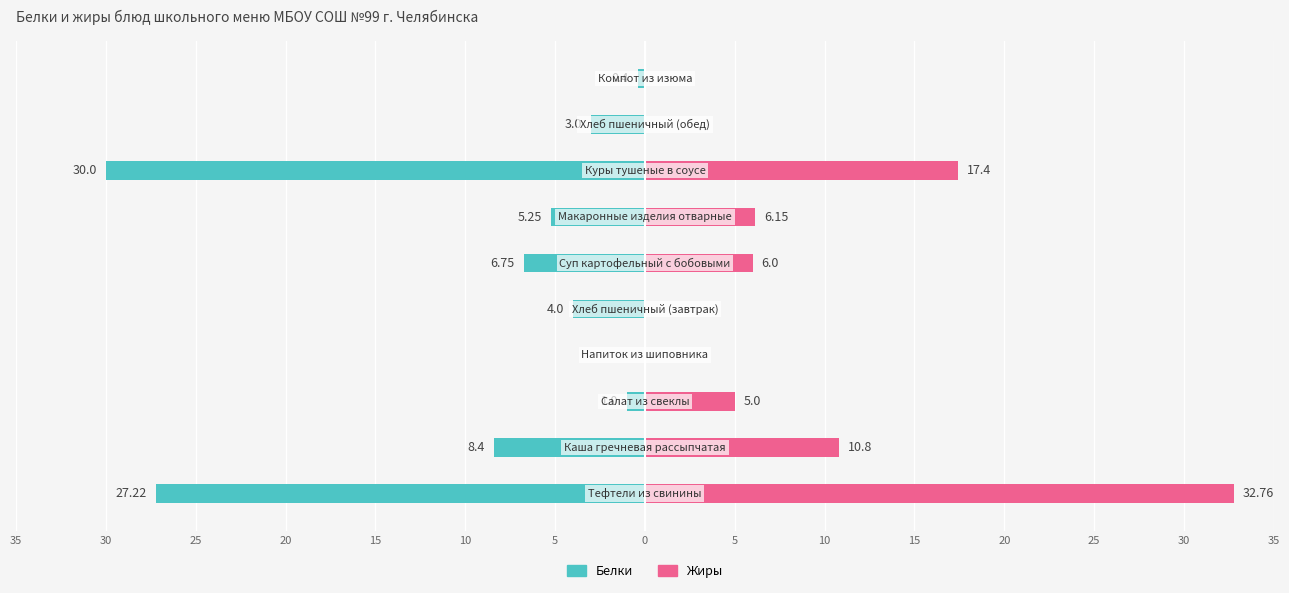

List the series in order of their overall mean, highest first.

Жиры, Белки